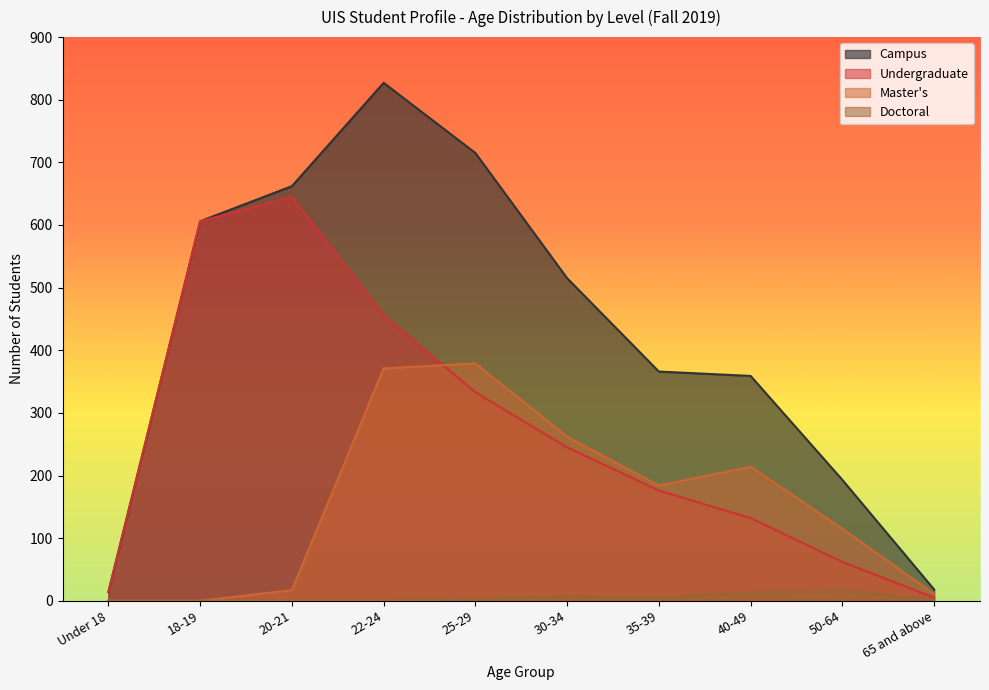

What position from the right is 35-39?

4